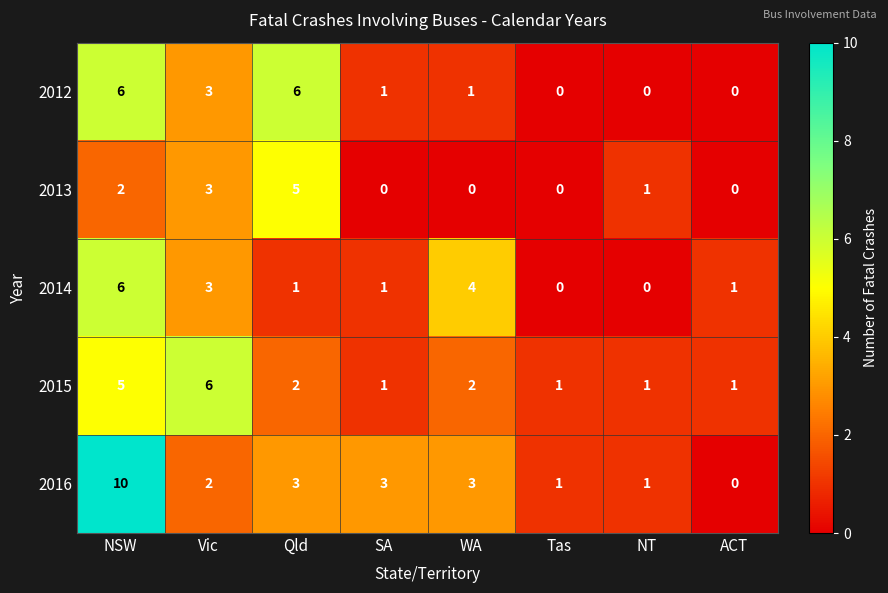

What is the total value across all series at Qld?

17